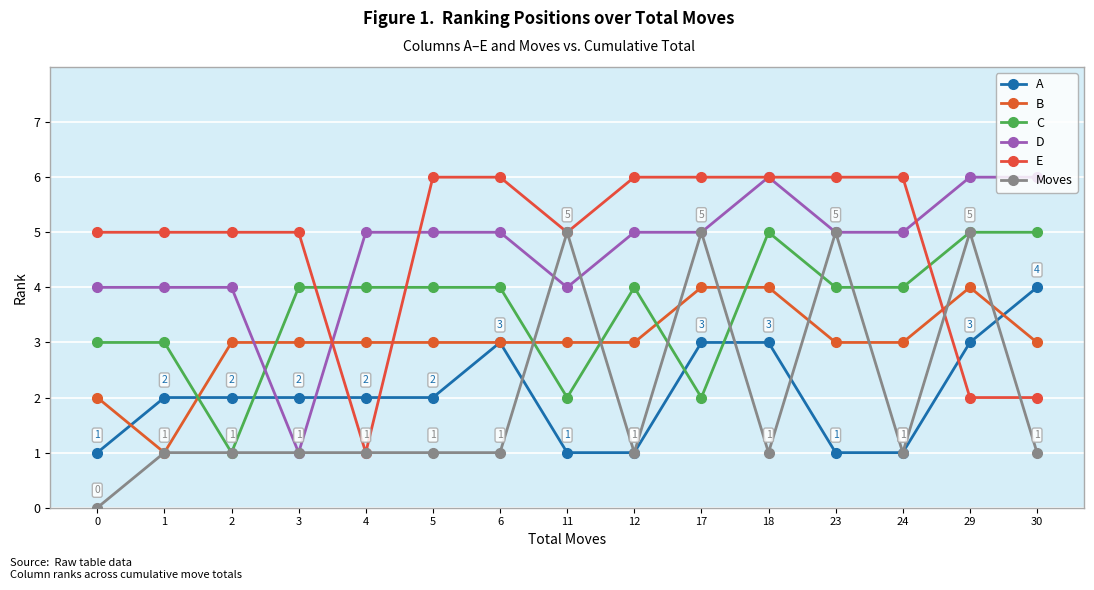

Count the number of data series in this chart.

6